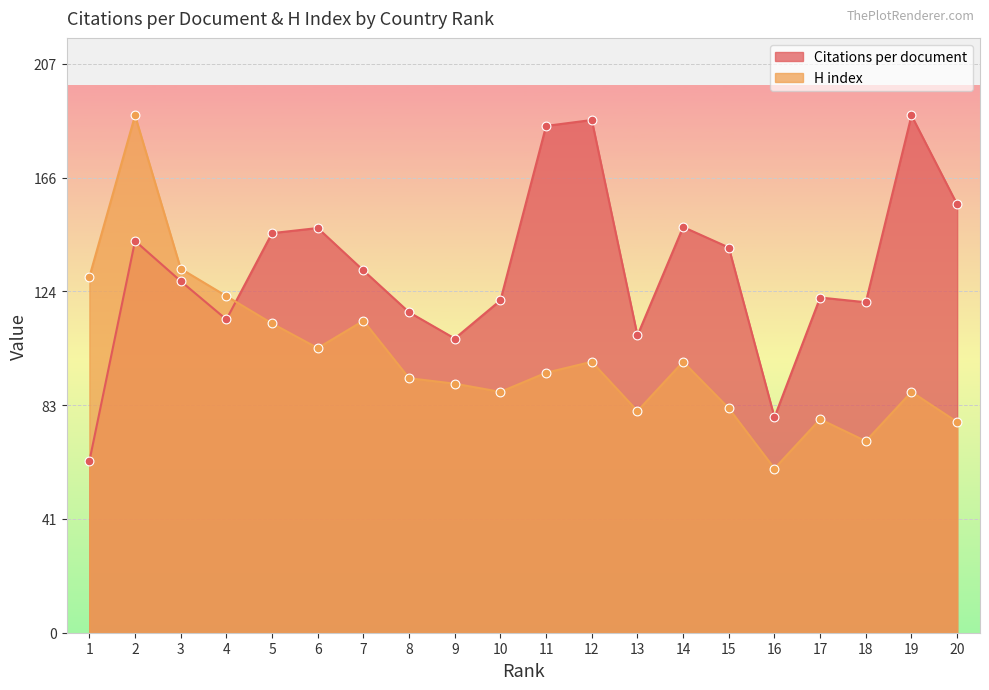

What are all the series names shown in the legend?

Citations per document, H index